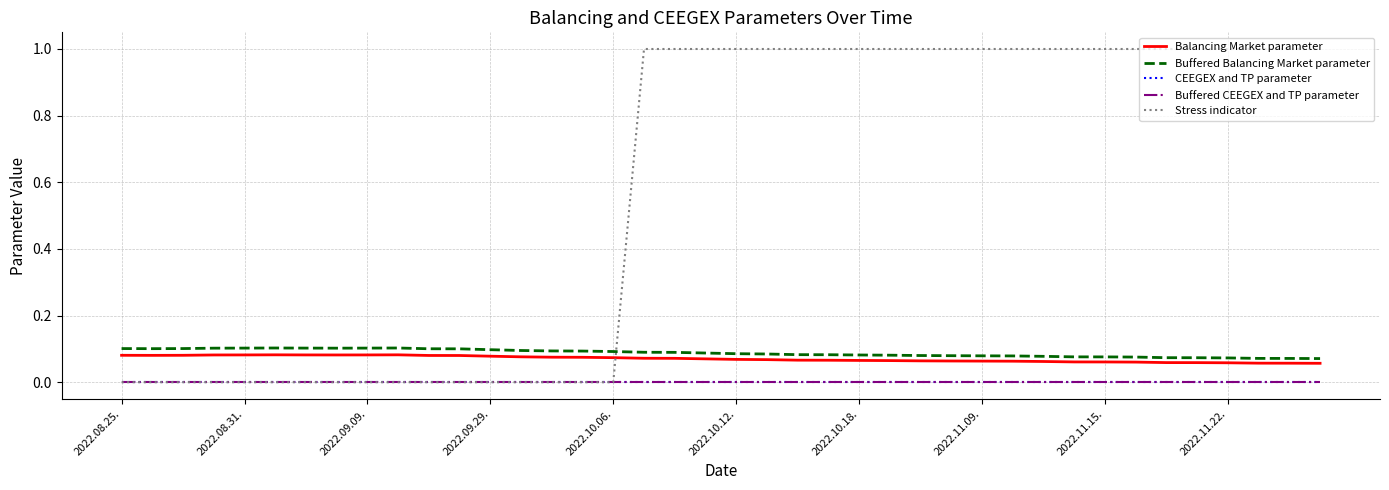

At how many categories does at least one series exceed 0?

40